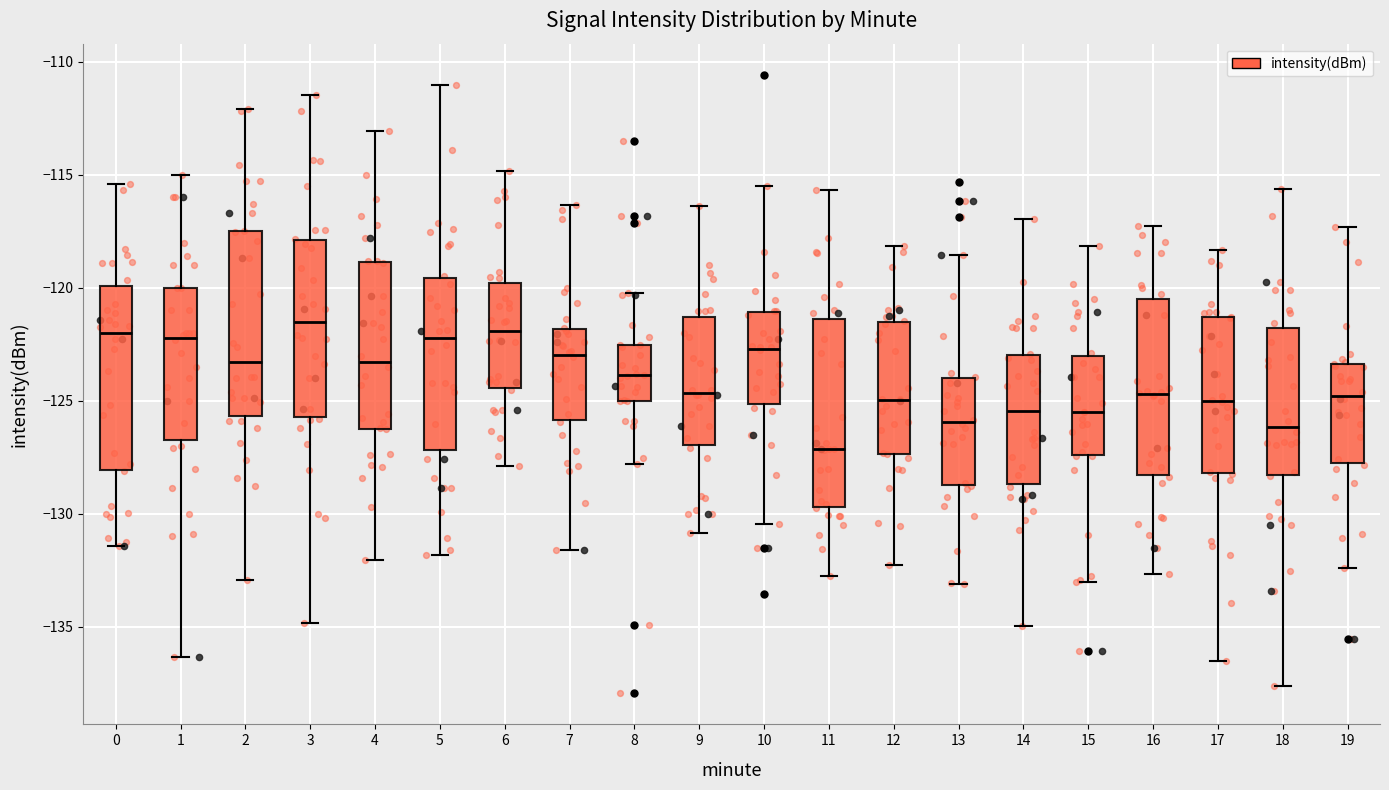

Reading left to right, read every box against the y-axis: the position of its median line, the range the box covers, and the ends of its whiskers. The values are not printed on the chart, so give them approximately, as read against the axis.

0: median -122.0, box -128.0 to -120.0, whiskers -131.5 to -115.5
1: median -122.0, box -126.5 to -120.0, whiskers -136.5 to -115.0
2: median -123.5, box -125.5 to -117.5, whiskers -133.0 to -112.0
3: median -121.5, box -125.5 to -118.0, whiskers -135.0 to -111.5
4: median -123.5, box -126.0 to -119.0, whiskers -132.0 to -113.0
5: median -122.0, box -127.0 to -119.5, whiskers -132.0 to -111.0
6: median -122.0, box -124.5 to -120.0, whiskers -128.0 to -115.0
7: median -123.0, box -126.0 to -122.0, whiskers -131.5 to -116.5
8: median -124.0, box -125.0 to -122.5, whiskers -128.0 to -120.0
9: median -124.5, box -127.0 to -121.5, whiskers -131.0 to -116.5
10: median -122.5, box -125.0 to -121.0, whiskers -130.5 to -115.5
11: median -127.0, box -129.5 to -121.5, whiskers -133.0 to -115.5
12: median -125.0, box -127.5 to -121.5, whiskers -132.5 to -118.0
13: median -126.0, box -128.5 to -124.0, whiskers -133.0 to -118.5
14: median -125.5, box -128.5 to -123.0, whiskers -135.0 to -117.0
15: median -125.5, box -127.5 to -123.0, whiskers -133.0 to -118.0
16: median -124.5, box -128.5 to -120.5, whiskers -132.5 to -117.5
17: median -125.0, box -128.0 to -121.5, whiskers -136.5 to -118.5
18: median -126.0, box -128.5 to -122.0, whiskers -137.5 to -115.5
19: median -125.0, box -128.0 to -123.5, whiskers -132.5 to -117.5